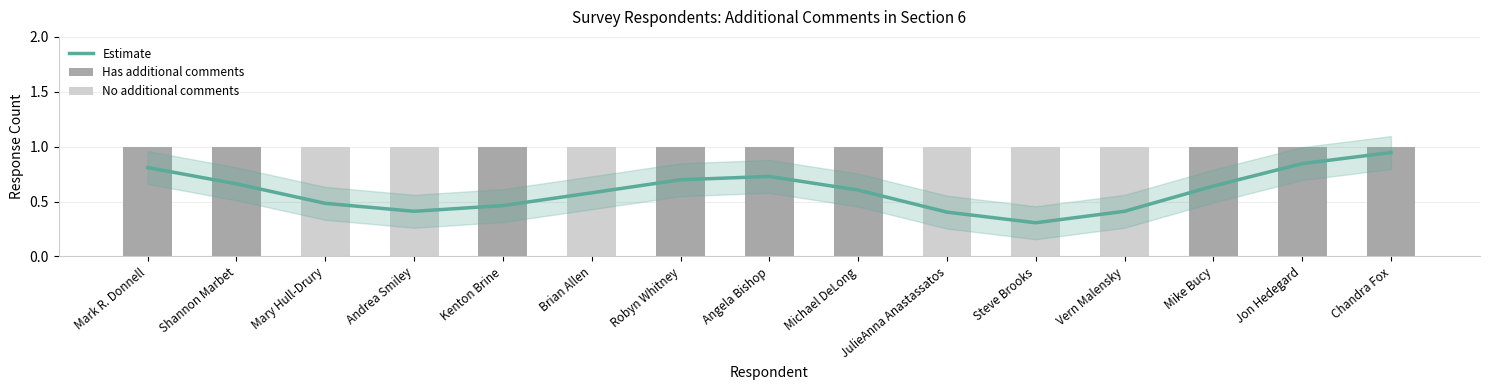

Rank the series at Shannon Marbet from lowest to highest value.

No additional comments, Estimate, Has additional comments